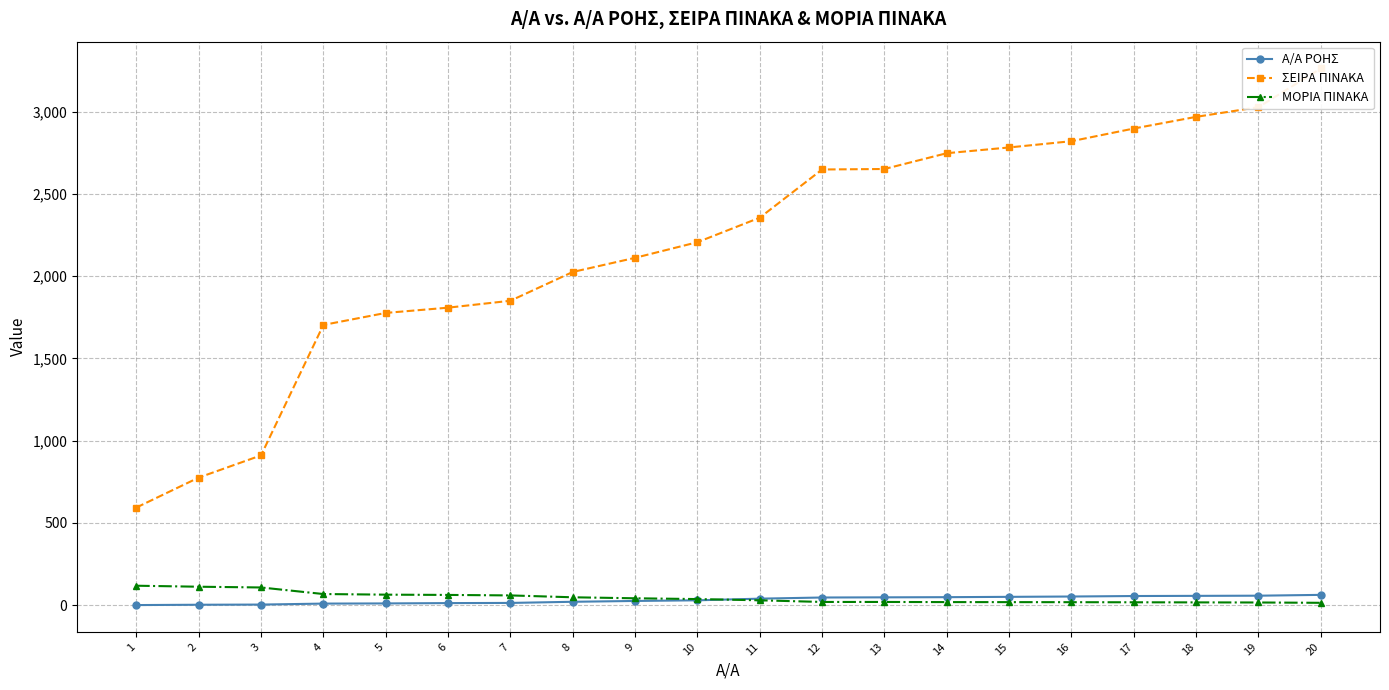

True or false: ΜΟΡΙΑ ΠΙΝΑΚΑ and ΣΕΙΡΑ ΠΙΝΑΚΑ cross at least once.

False